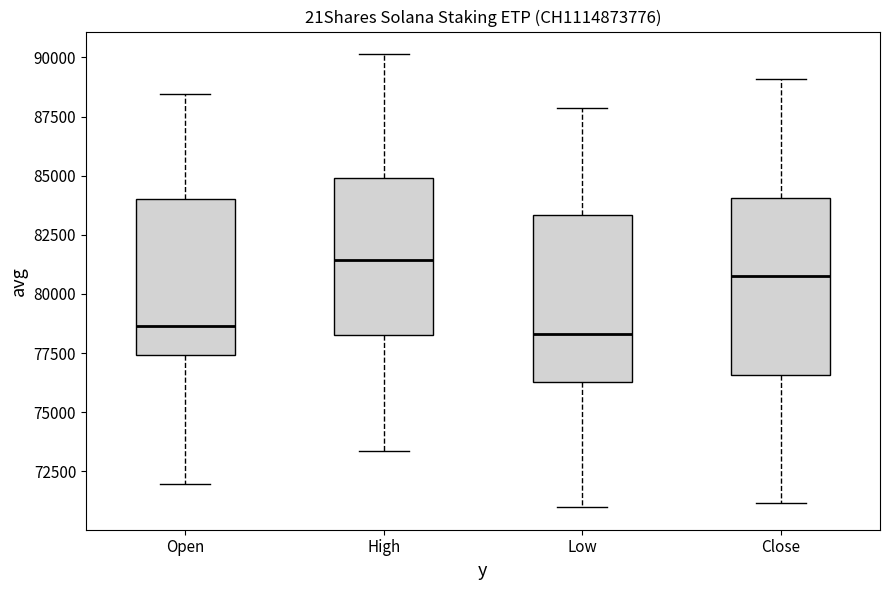

Where is the upper edge of the box for Open on the y-axis? The values are not printed on the chart, so give them approximately, as read against the axis.

84000